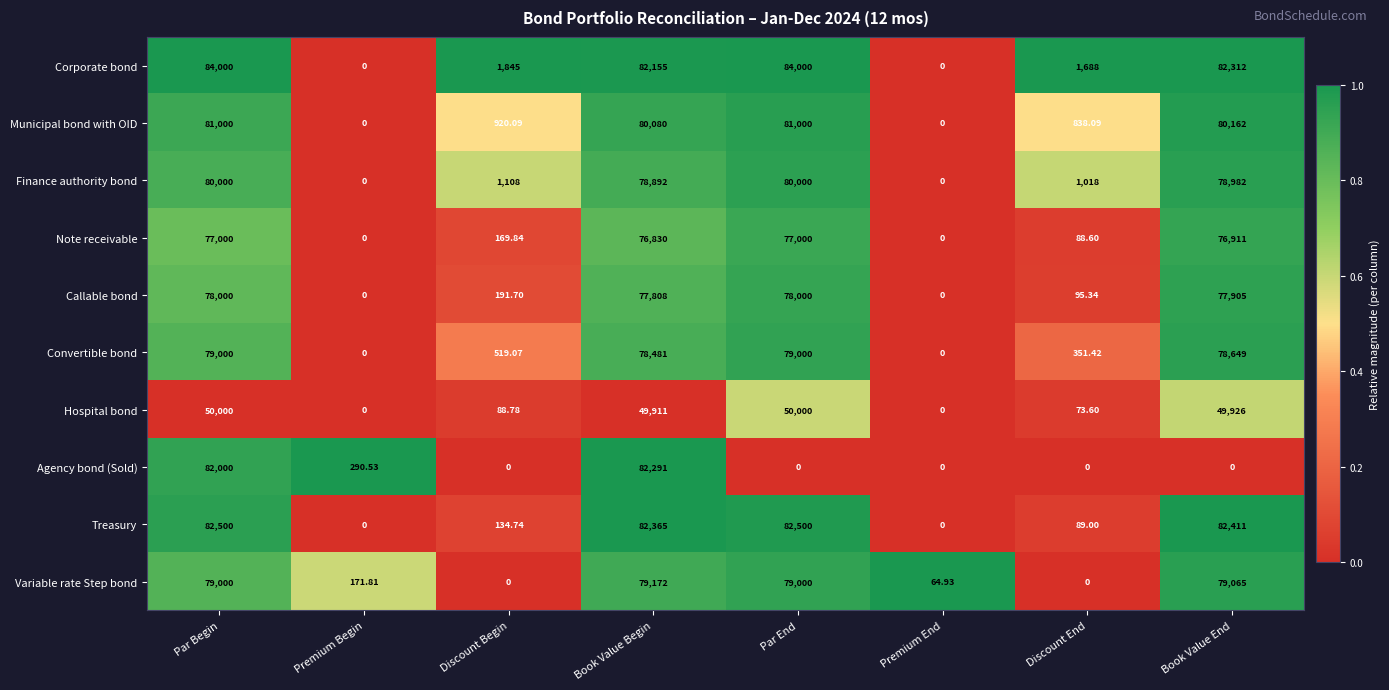

At which label does Corporate bond first exceed 82155?

Par Begin